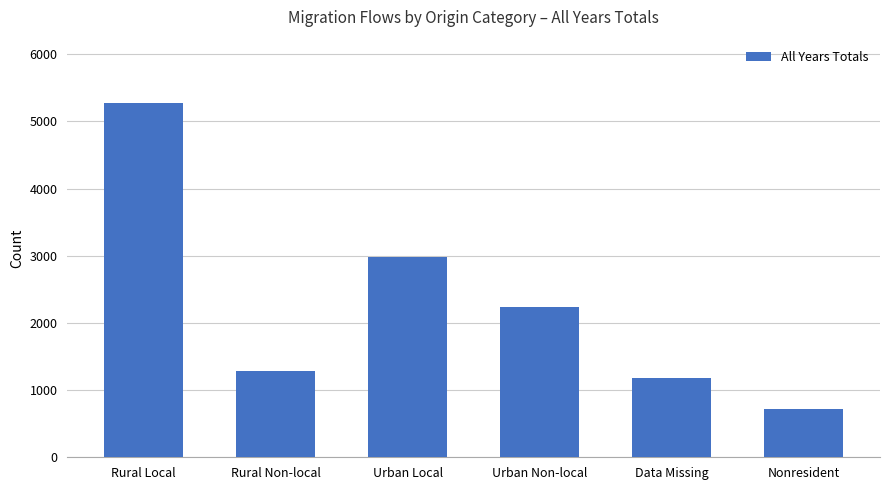

How many bars are there in total?

6